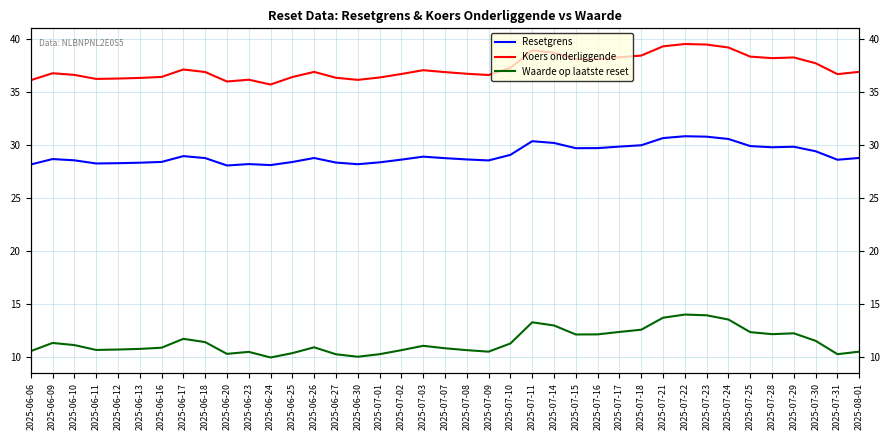

True or false: Waarde op laatste reset has a value of 10.7 at 2025-06-12.

True